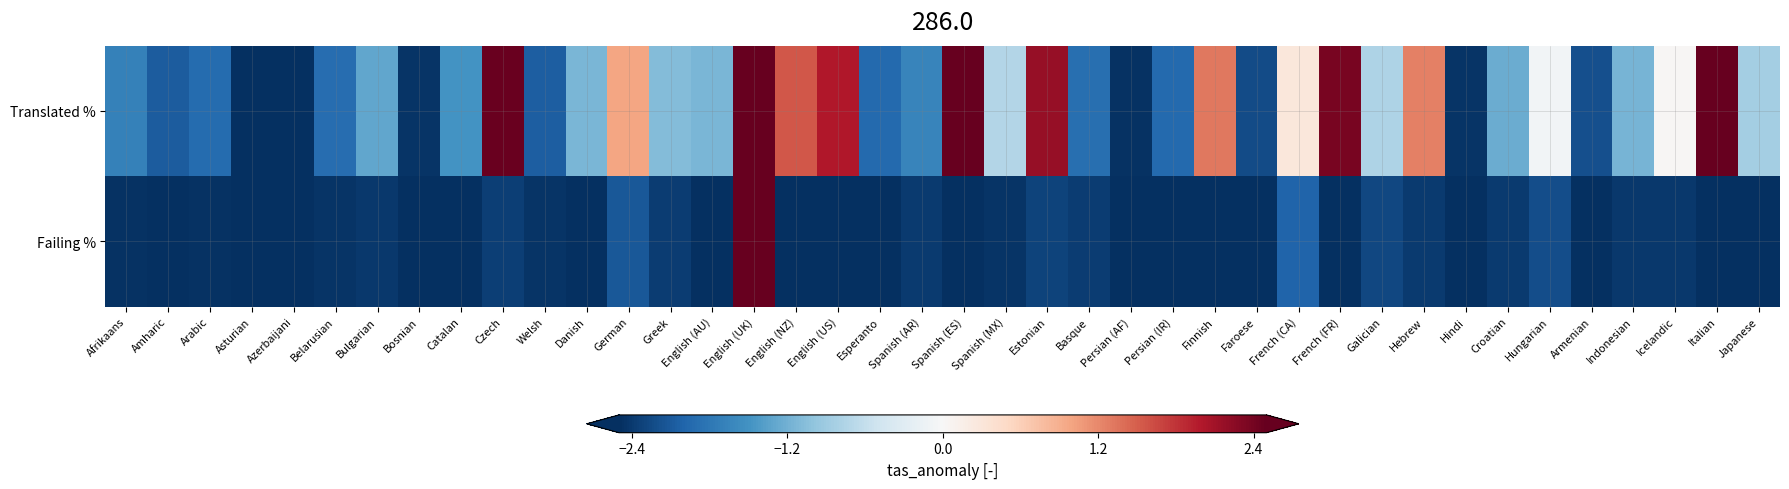

Between English (UK) and Esperanto, which series saw the biggest shift?

Failing %